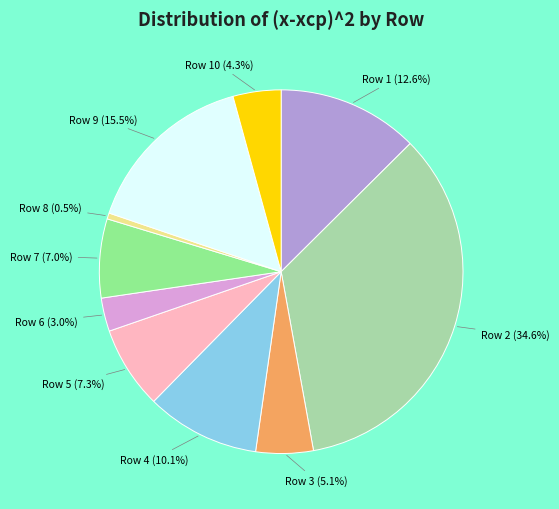

How many slices are in this pie chart?

10